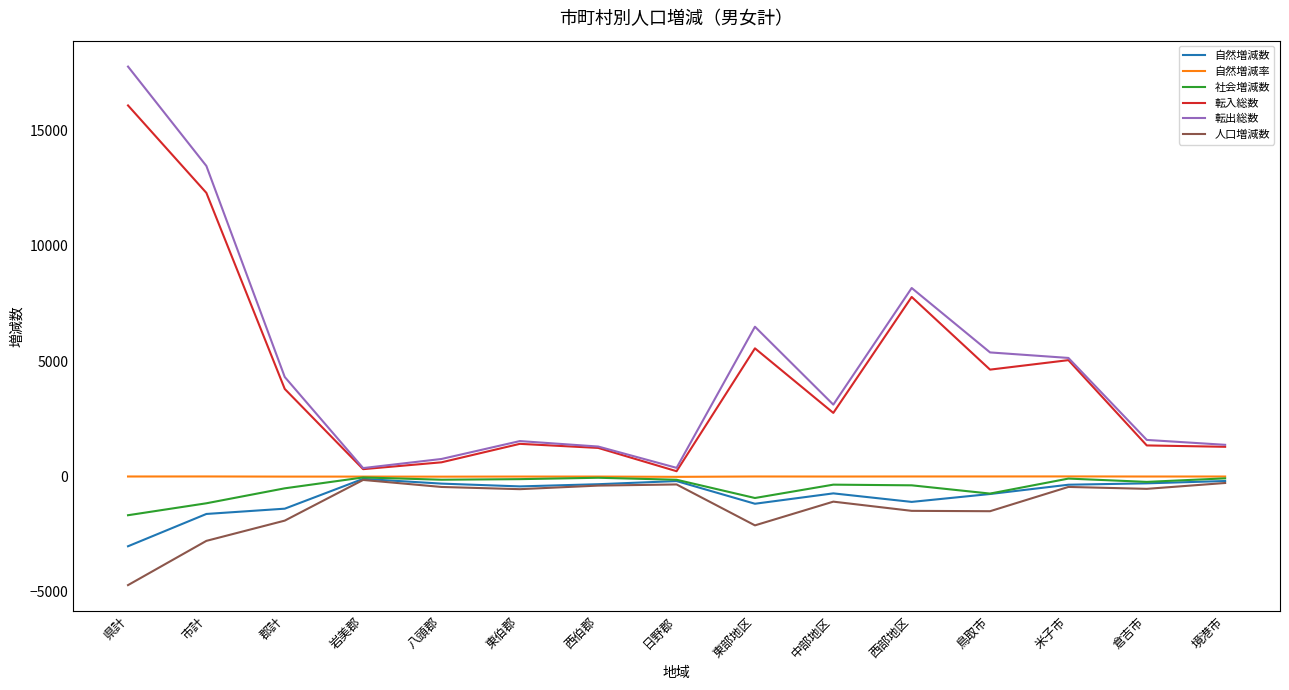

Which series has the largest total across all categories?

転出総数